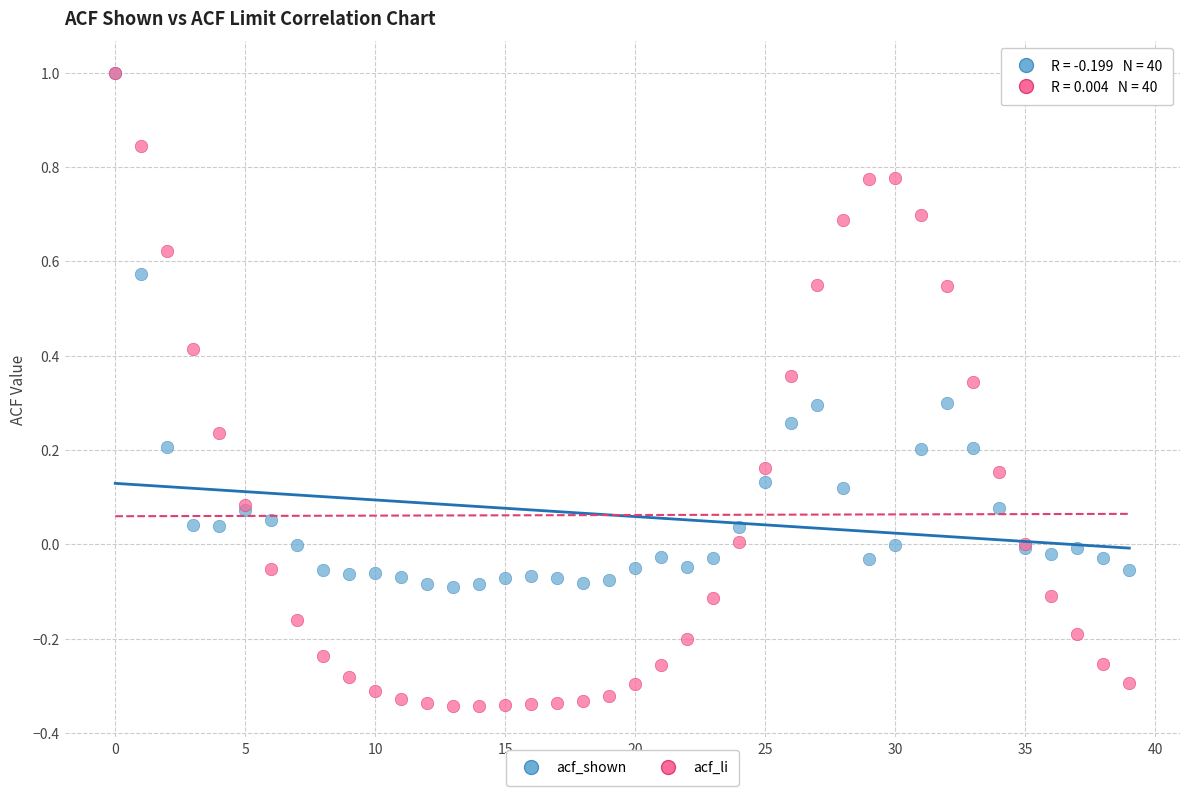

Which series has the largest Y range (max minus min)?

acf_li